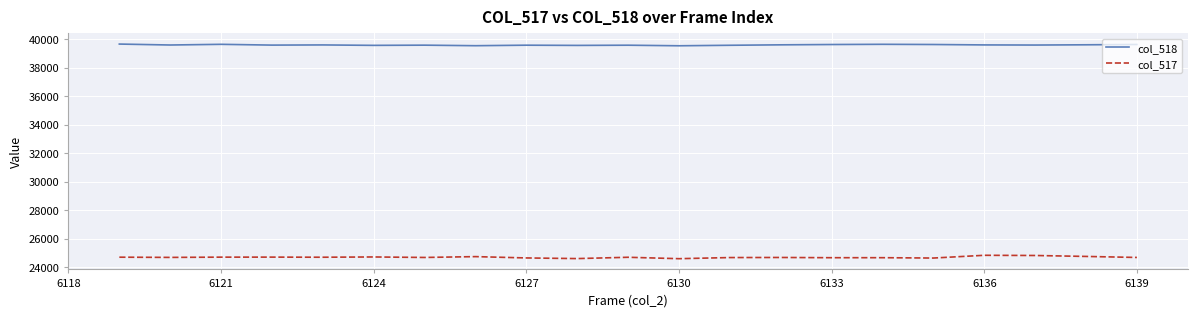

What is the average value of the col_517 series?

24689